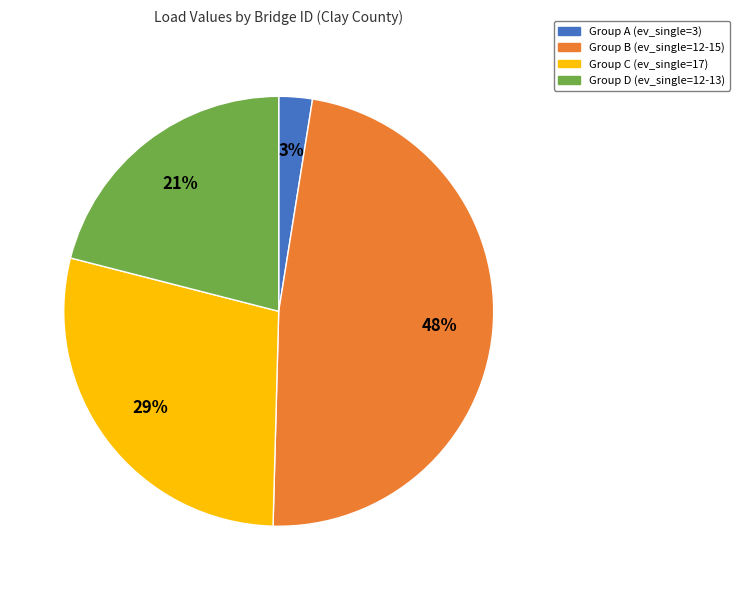

How many segments does this pie chart have?

4